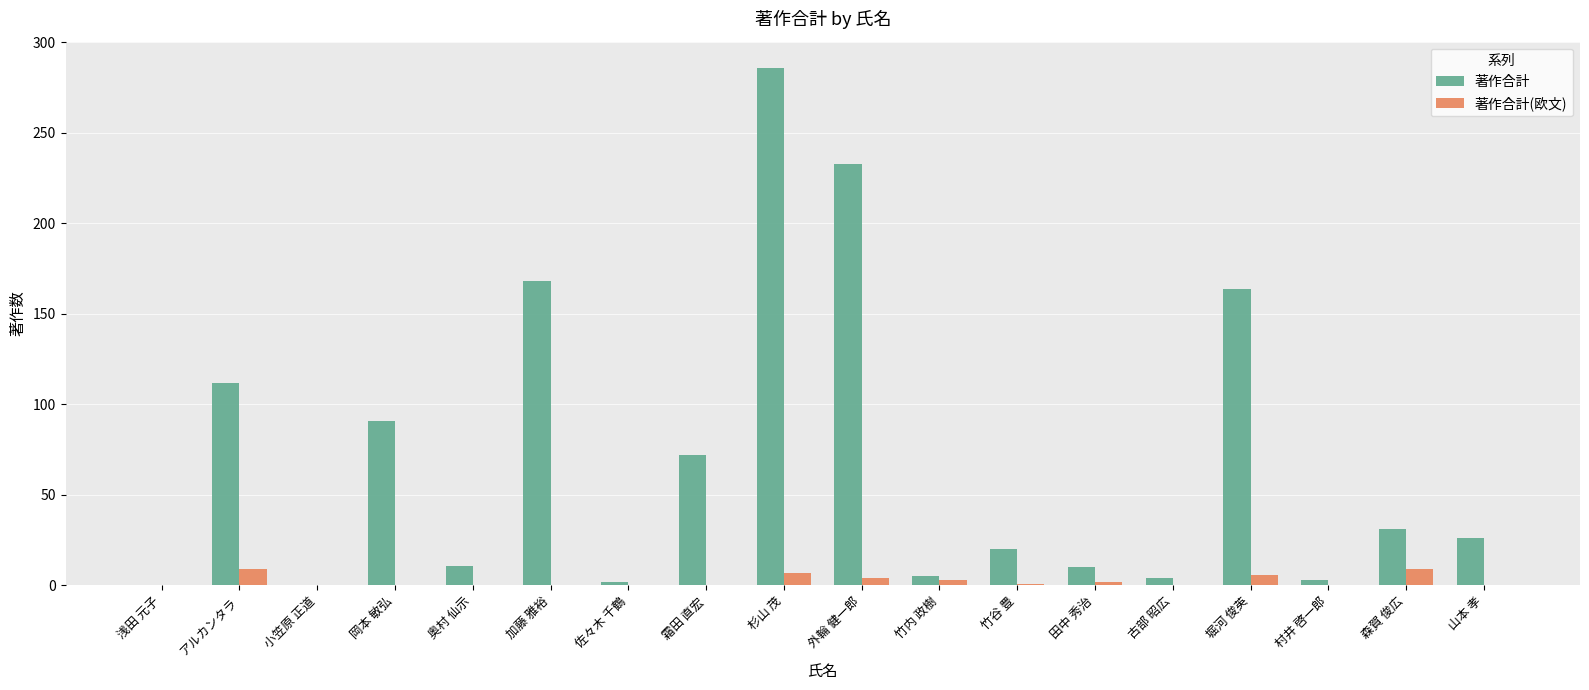

At which category does the chart reach its peak across all series?

杉山 茂